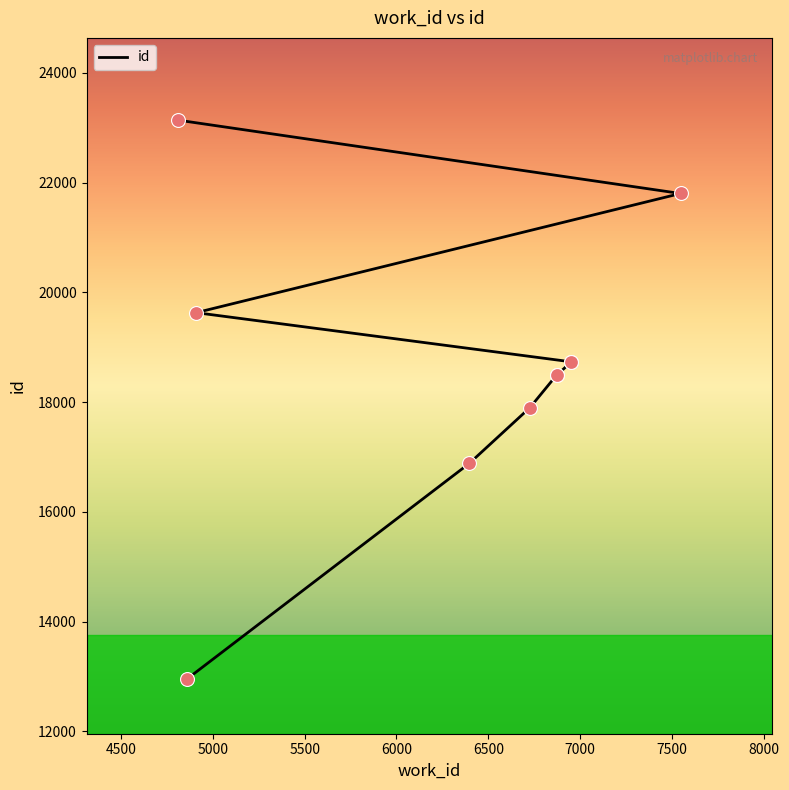

Approximately how many times larger is the value at 6500 compared to 6000?

1.0